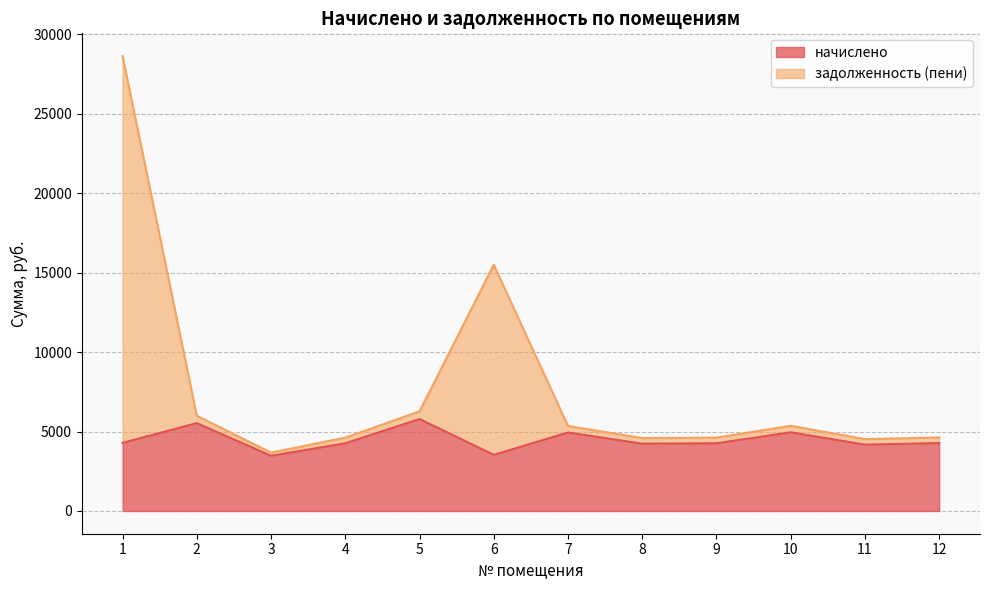

What is the difference between the maximum and minimum values in the начислено series?

2314.7